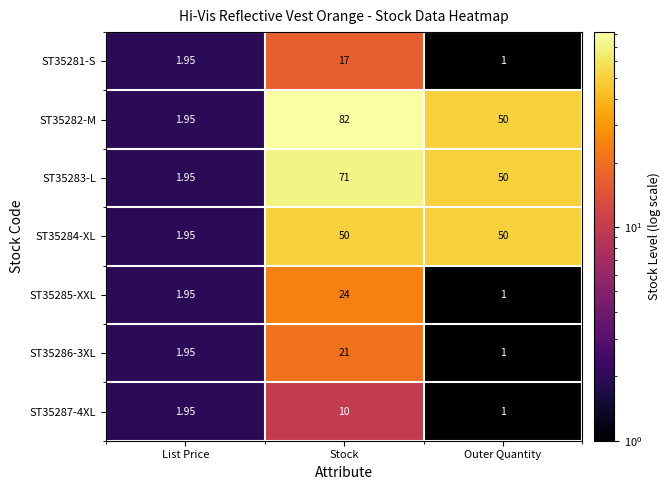

At which label is ST35281-S closest to 9?

List Price